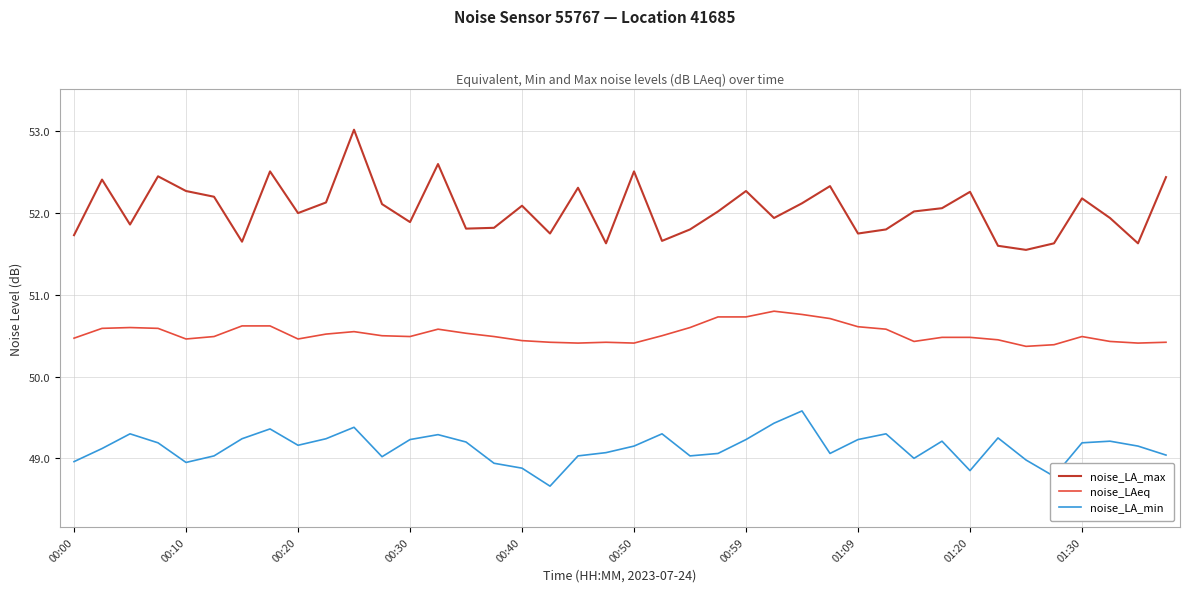

True or false: noise_LAeq and noise_LA_max cross at least once.

False